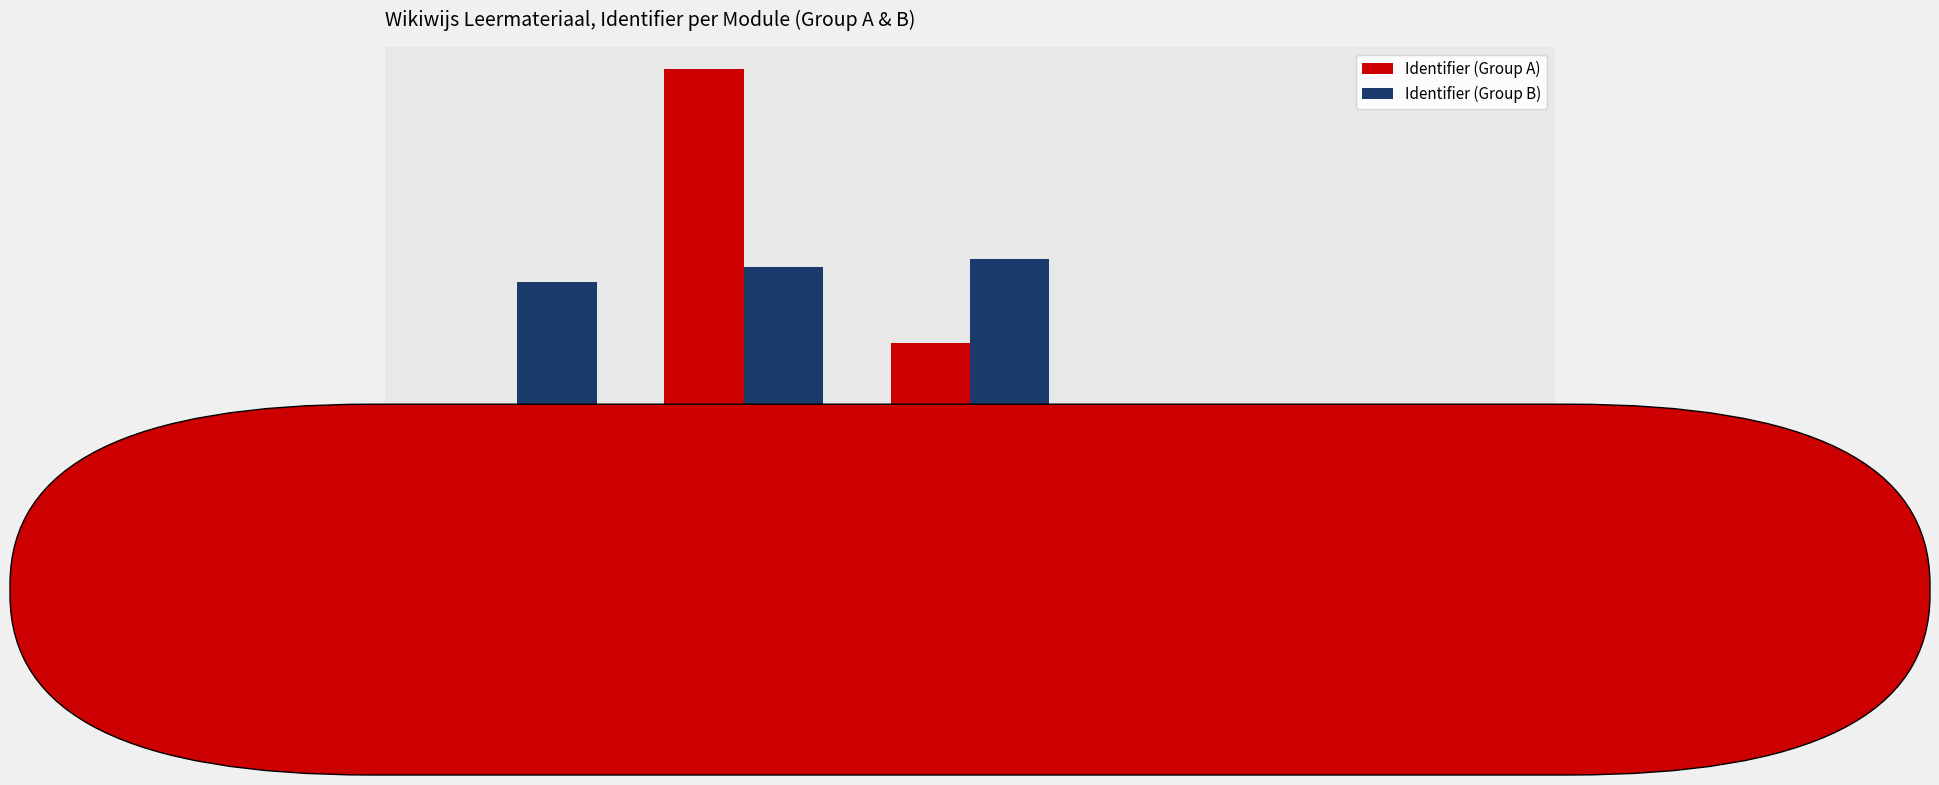

Does the chart contain stacked bars?

No